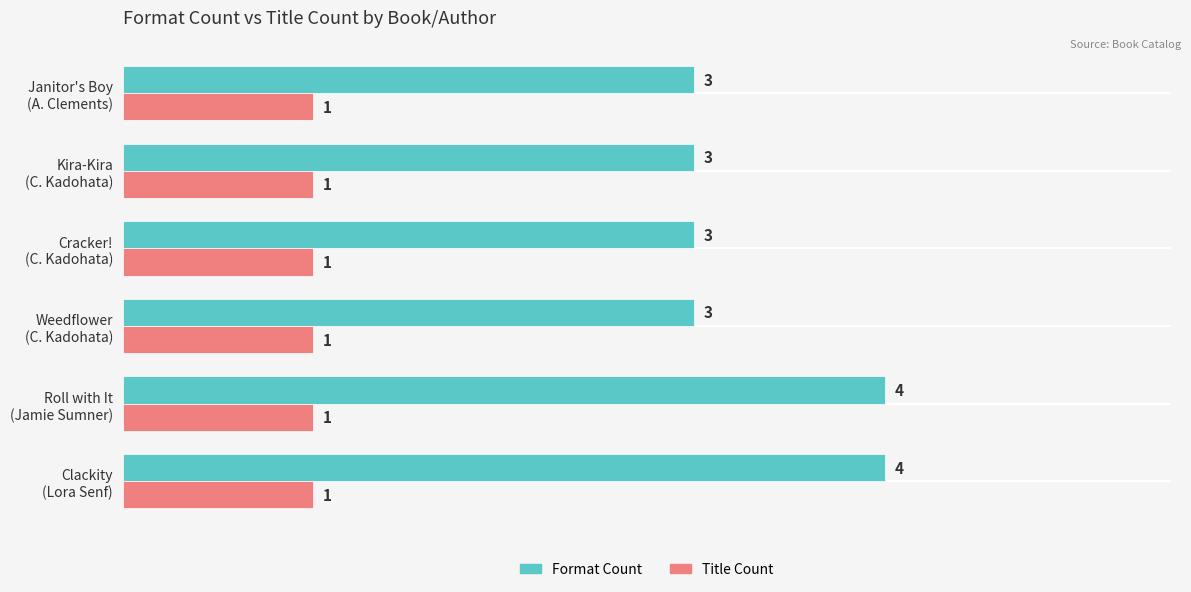

List the series in order of their overall mean, highest first.

Format Count, Title Count